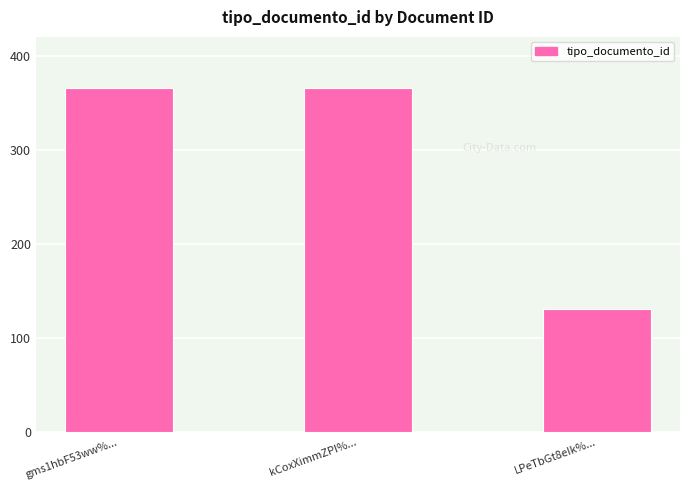

What is the difference between the second highest and minimum values?

235